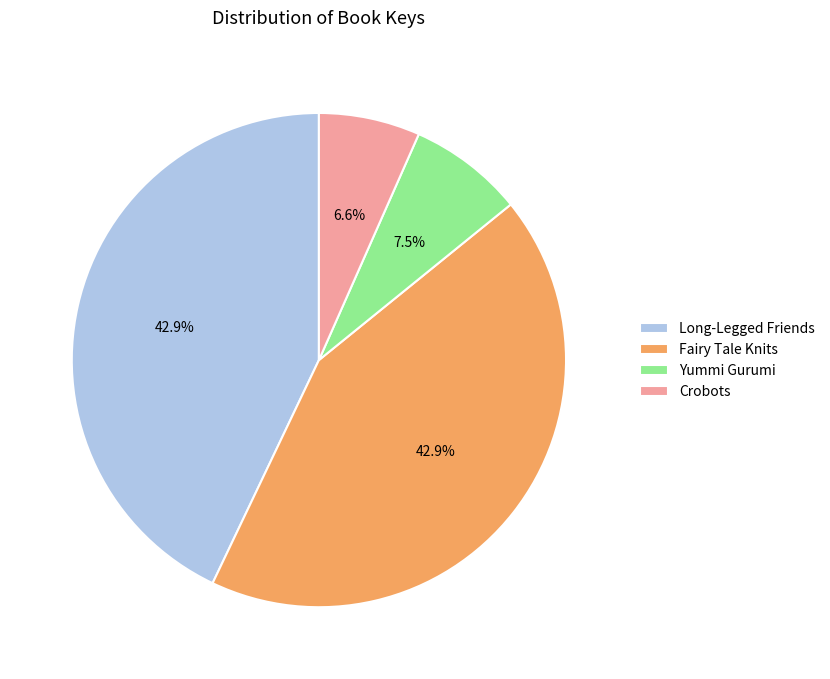

To the nearest percent, what is the difference between the largest and smallest slice percentages?

36%